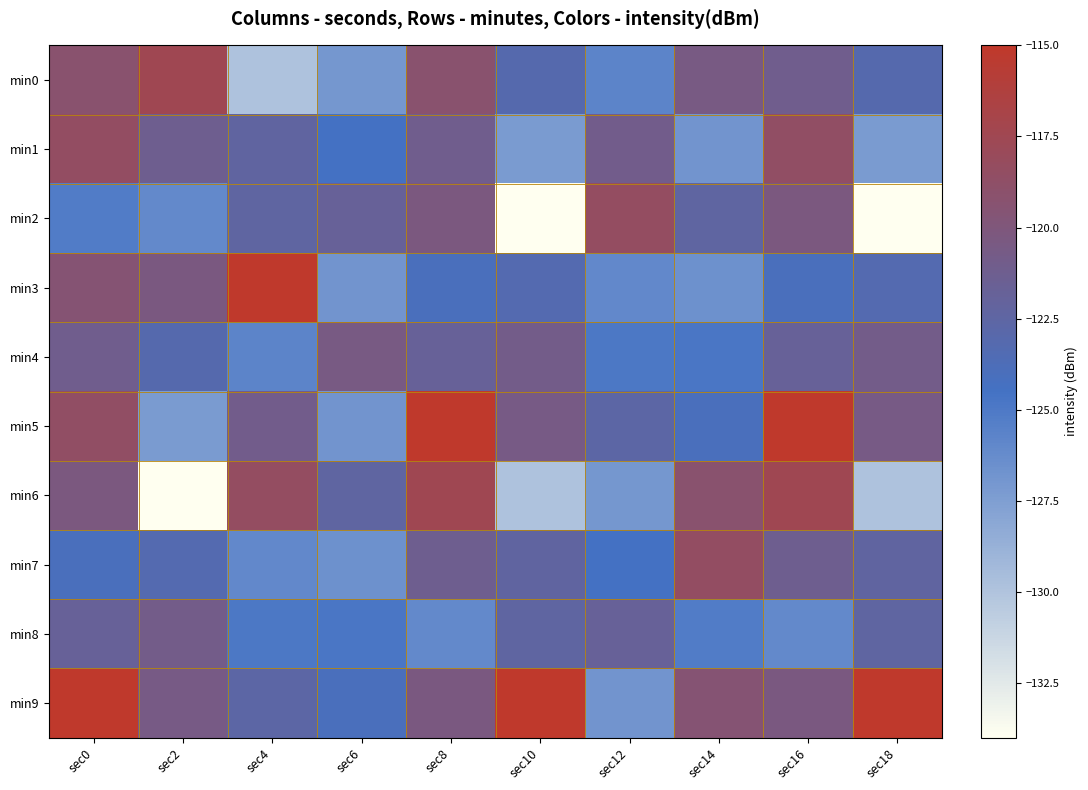

Count the number of categories in the chart.

10